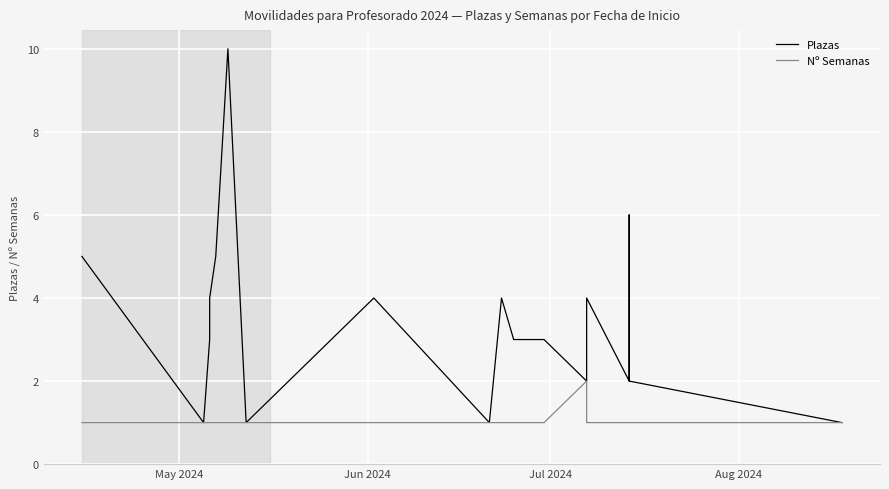

Reading left to right, list all the values displayed in this chart.

Plazas: 5	1	3	4	5	10	1	4	1	4	3	3	2	4	2	6	2	1
Nº Semanas: 1	1	1	1	1	1	1	1	1	1	1	1	2	1	1	1	1	1